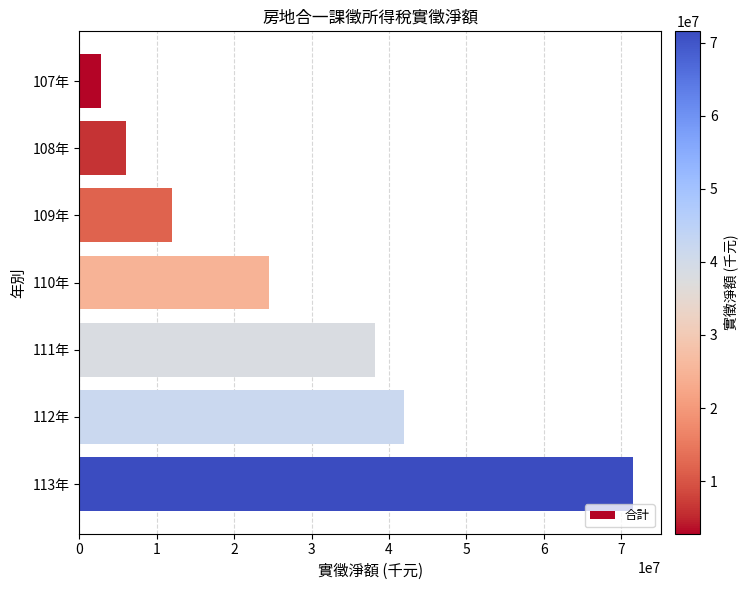

At which category does the chart reach its peak across all series?

113年